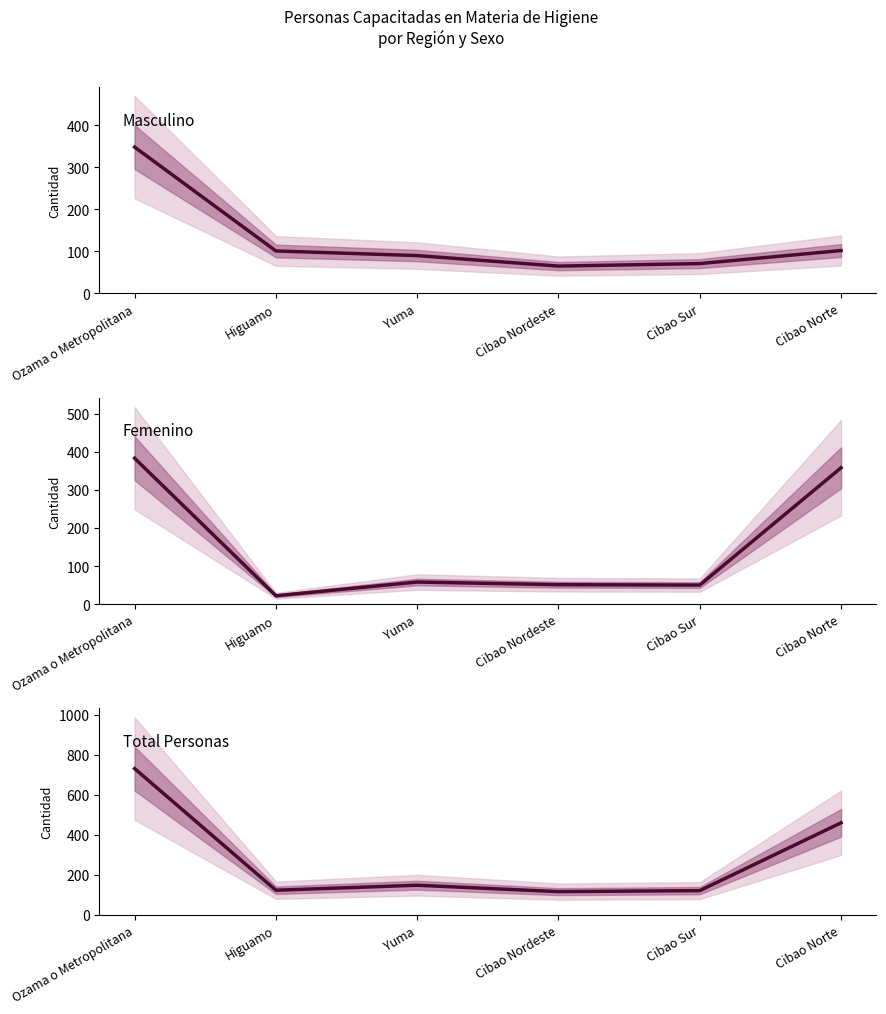

Is it true that Masculino equals 160 at Cibao Norte?

False